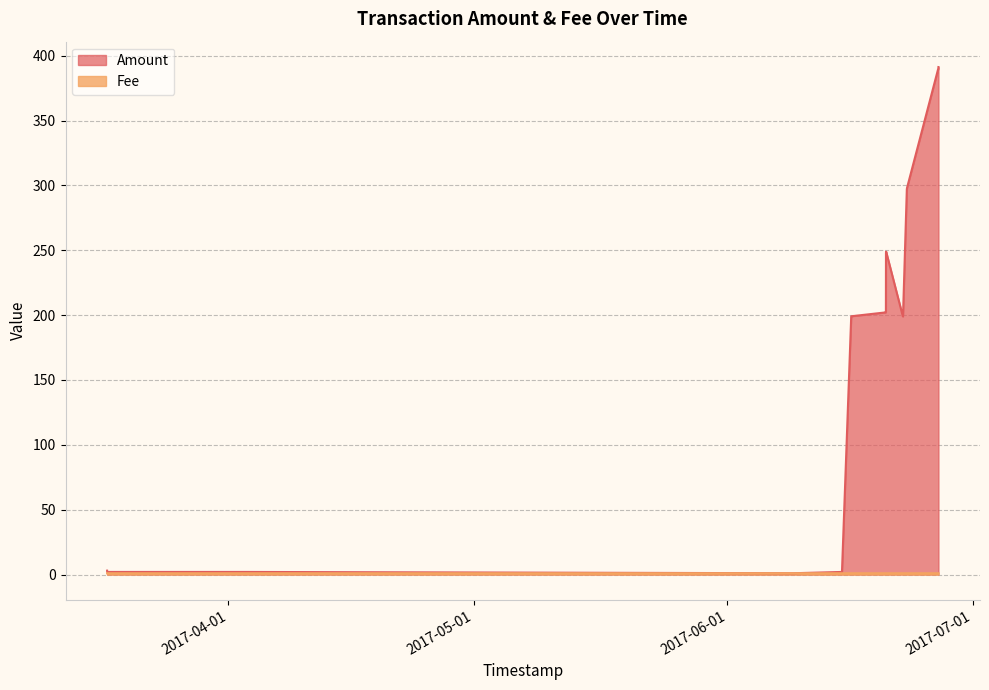

How many data points does each series have?

18